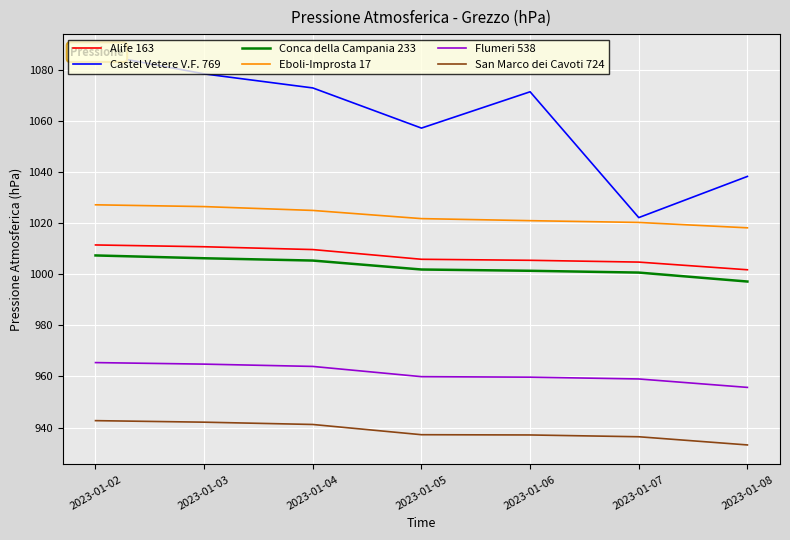

At which label is Conca della Campania 233 closest to 1002?

2023-01-05